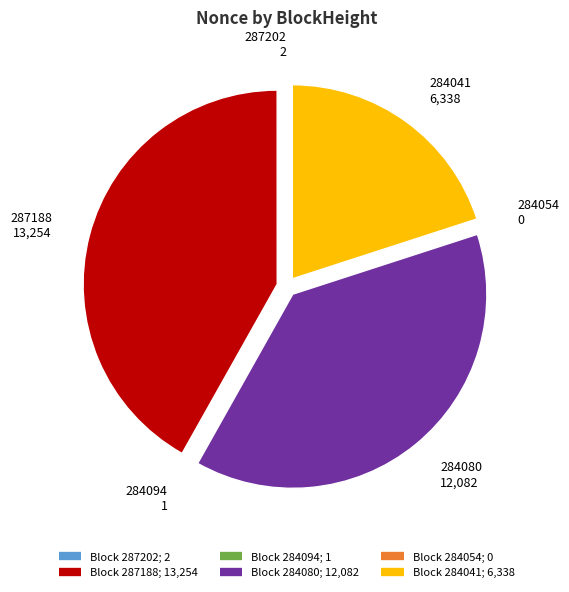

Is there a majority slice in this chart?

No